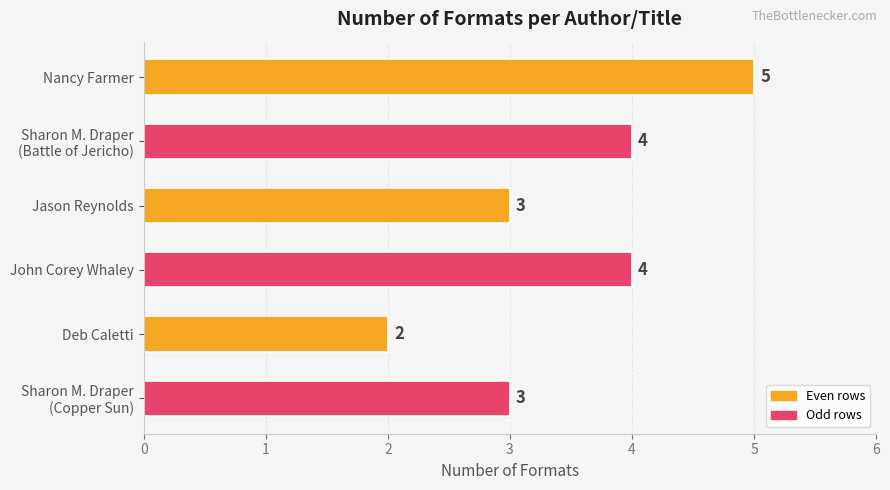

Reading top to bottom, what are all the values shown in this chart?

5	4	3	4	2	3